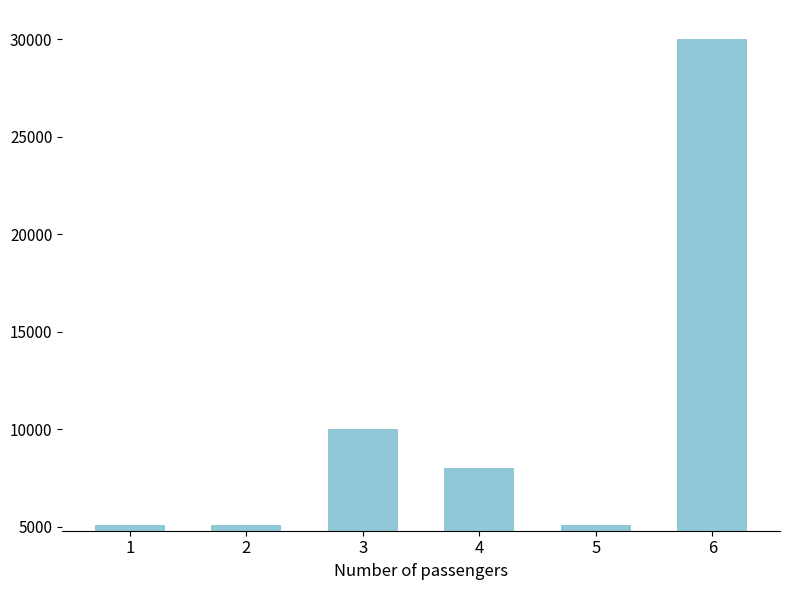

What is the value of the 3rd bar from the left?

10000.0